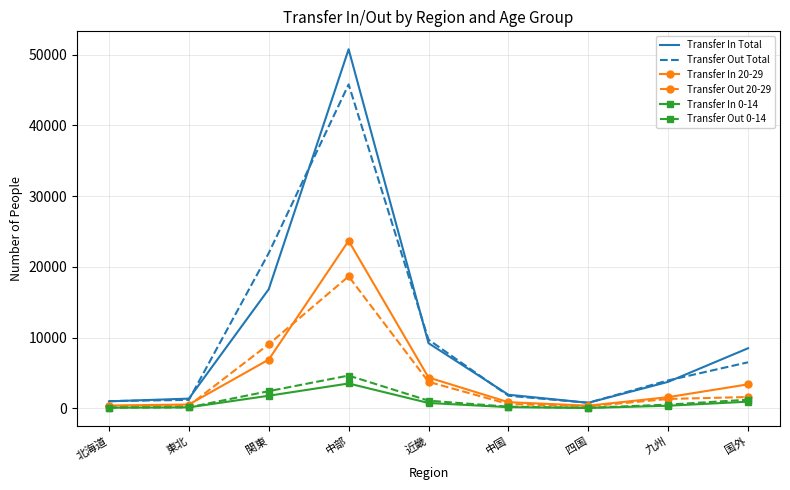

What is the difference between the second highest and minimum values in the Transfer Out Total series?

21155